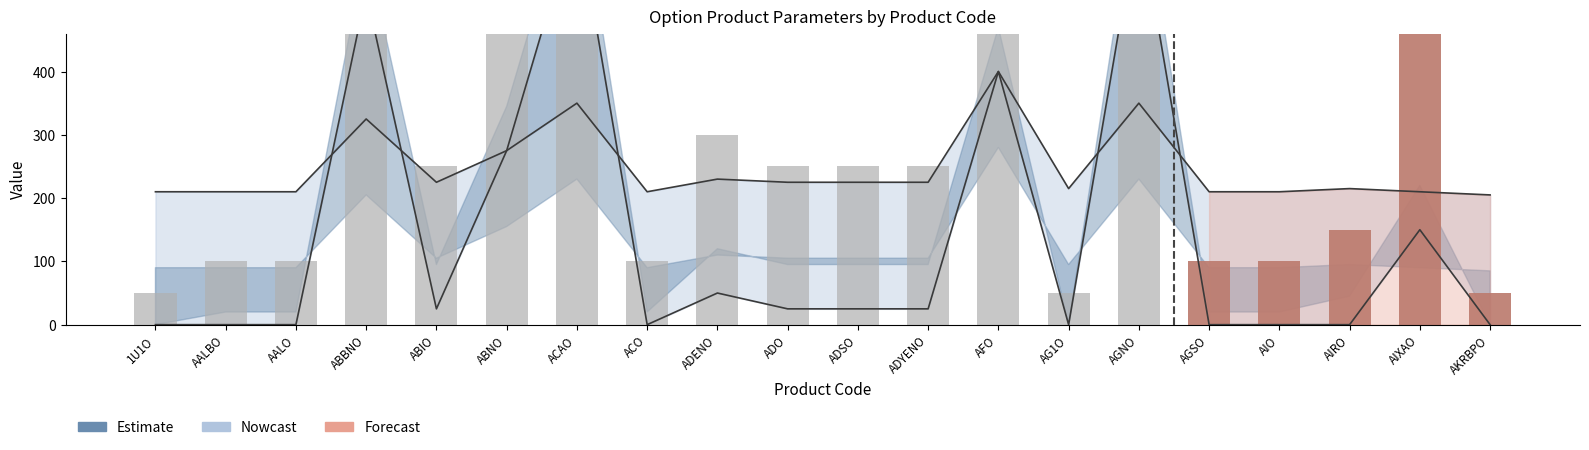

Does the chart contain stacked bars?

No